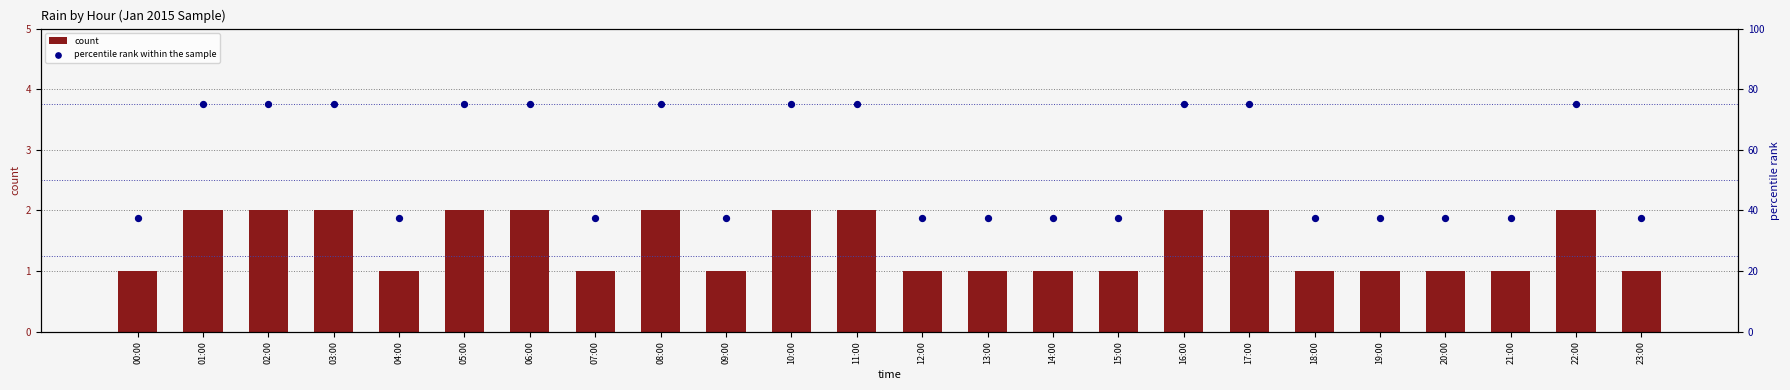

At how many categories does at least one series exceed 36?

24